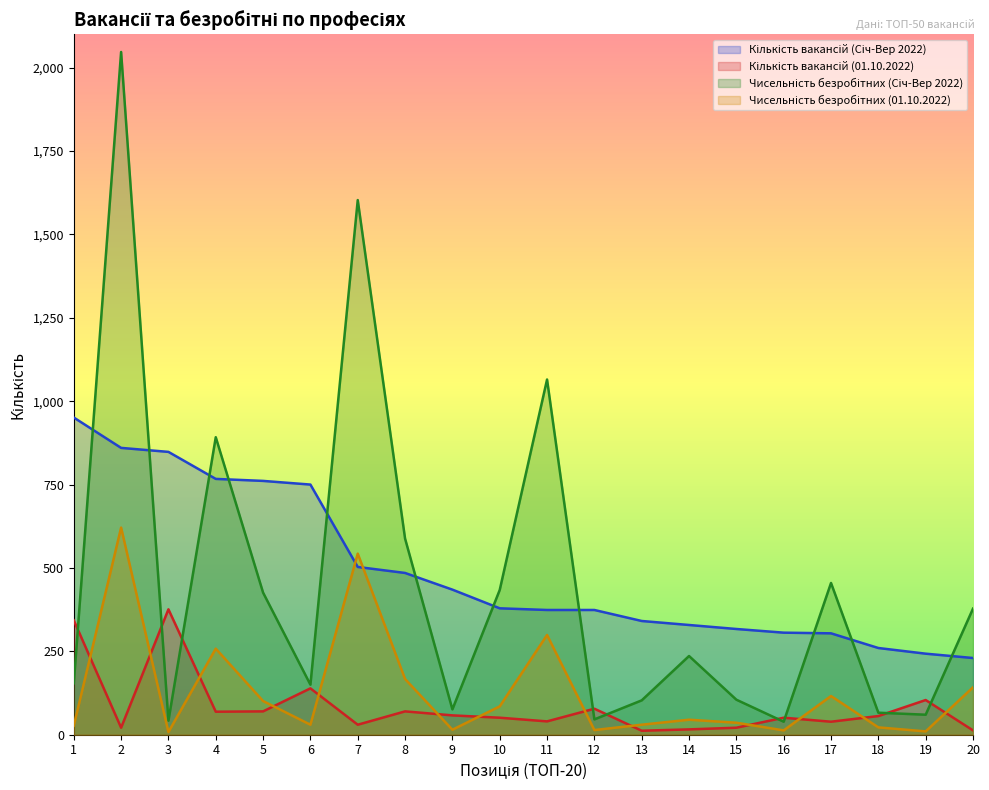

Reading left to right, transcribe all the data shown in this chart.

Кількість вакансій (Січ-Вер 2022): 951	860	848	767	761	750	503	485	435	379	374	374	341	329	317	306	304	260	243	230
Кількість вакансій (01.10.2022): 343	21	376	69	70	139	30	70	58	51	40	78	12	16	21	51	39	56	104	13
Чисельність безробітних (Січ-Вер 2022): 154	2047	42	892	426	150	1603	588	76	434	1065	46	103	236	105	39	455	66	60	378
Чисельність безробітних (01.10.2022): 27	621	8	258	101	30	543	167	15	85	299	14	30	45	36	13	116	22	10	142